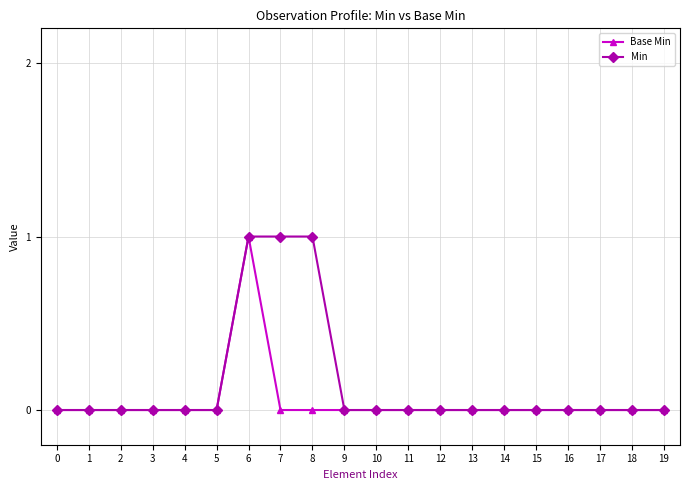

True or false: Min has a value of 0 at 8.

False